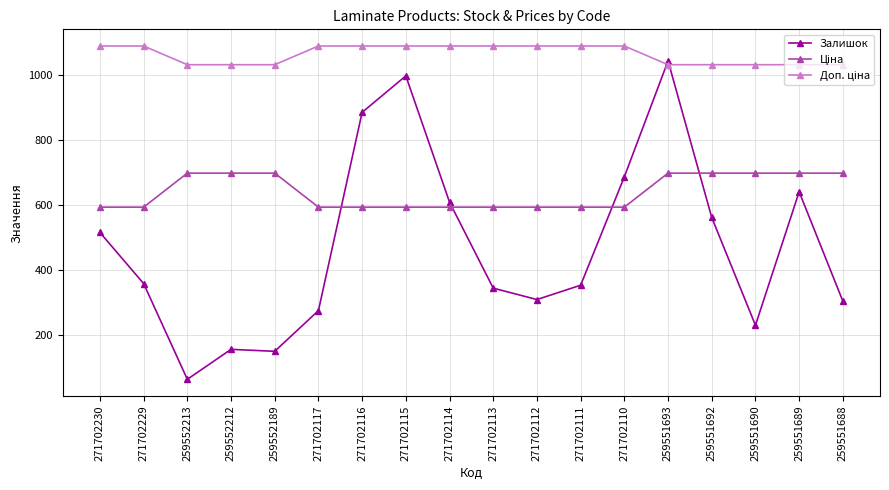

What is the value of the Залишок point at the 7th from the left?

885.0